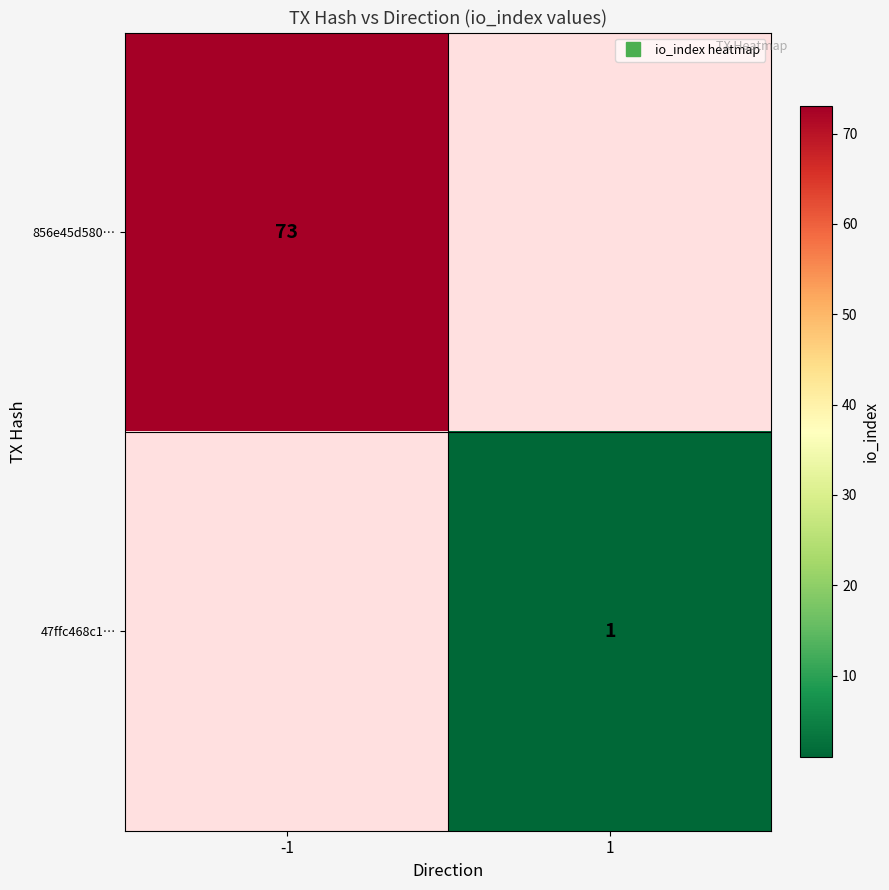

Which has a higher value, 1 or -1?

-1